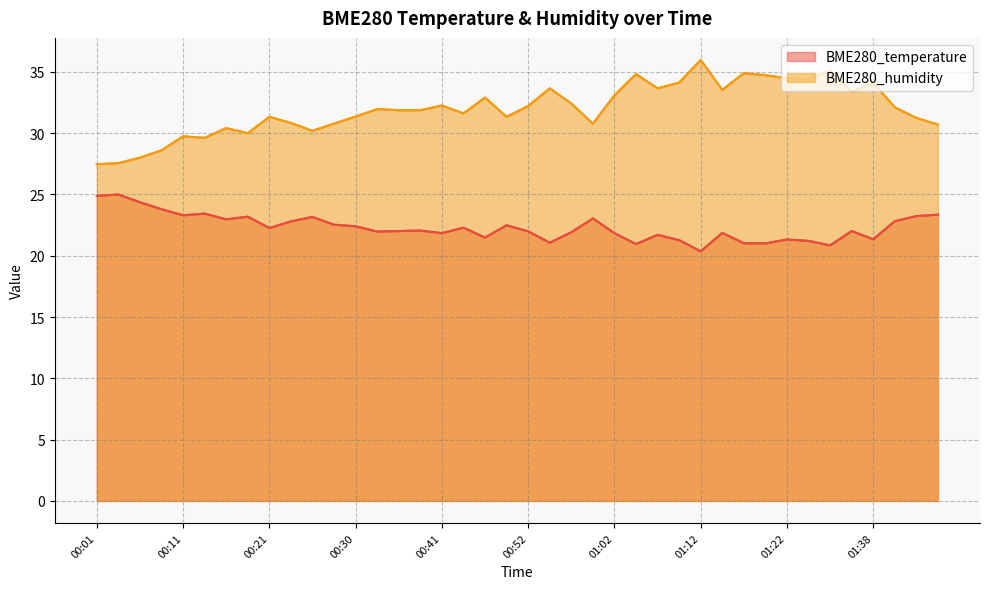

At how many categories does at least one series exceed 27?

40